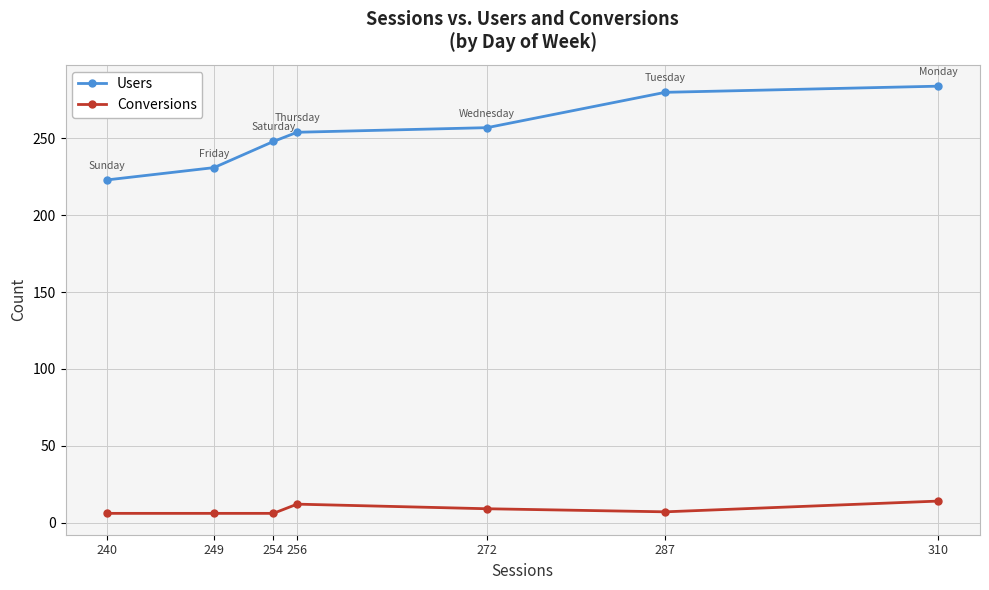

True or false: Conversions and Users cross at least once.

False